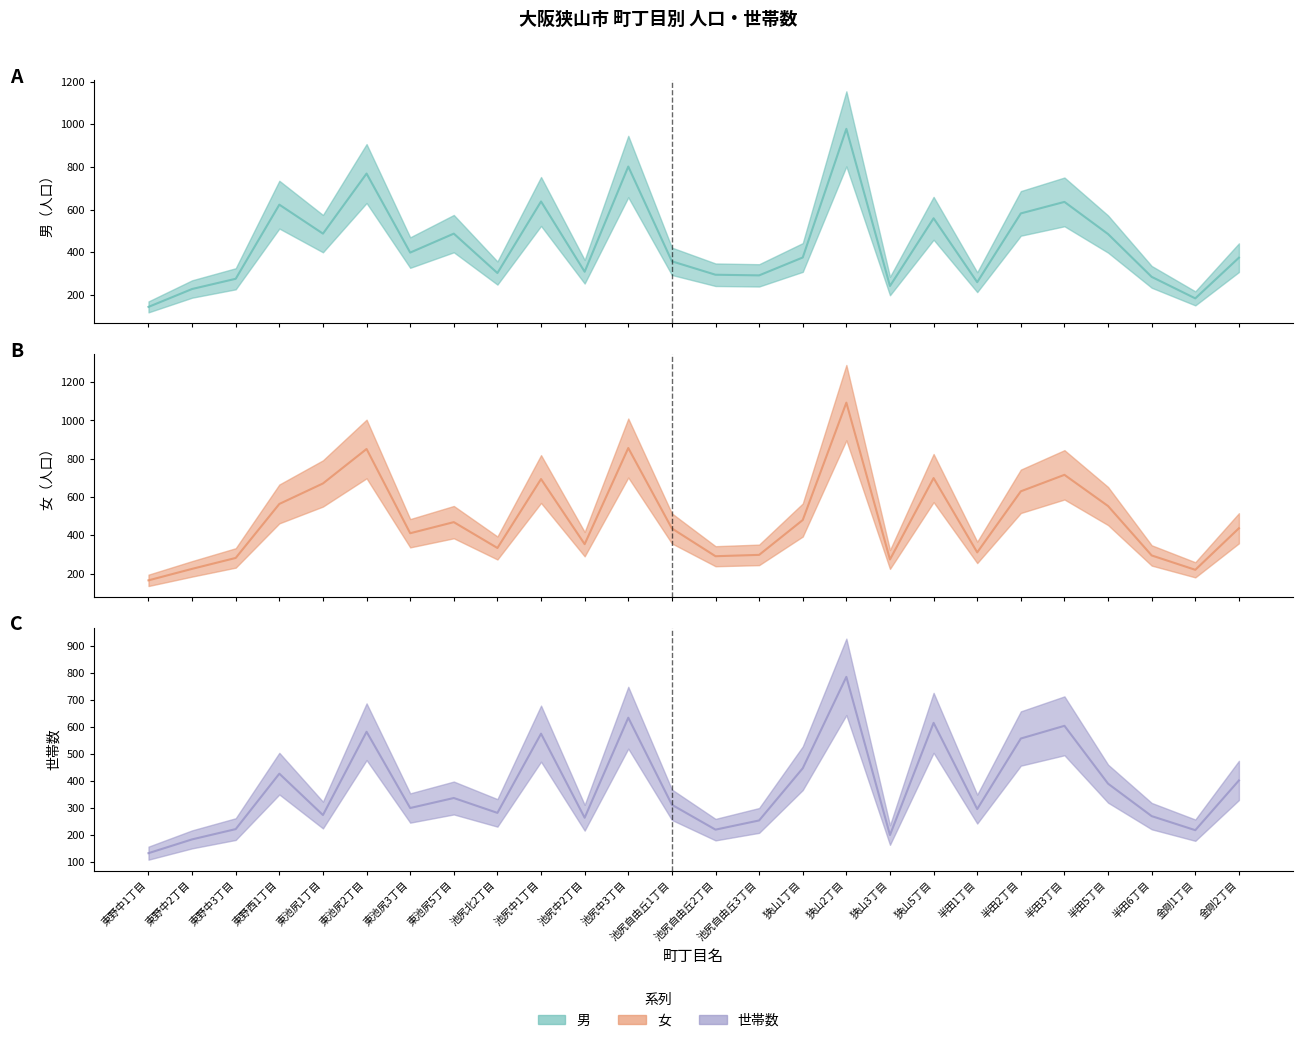

Rank the series by their average value, from highest to lowest.

女, 男, 世帯数